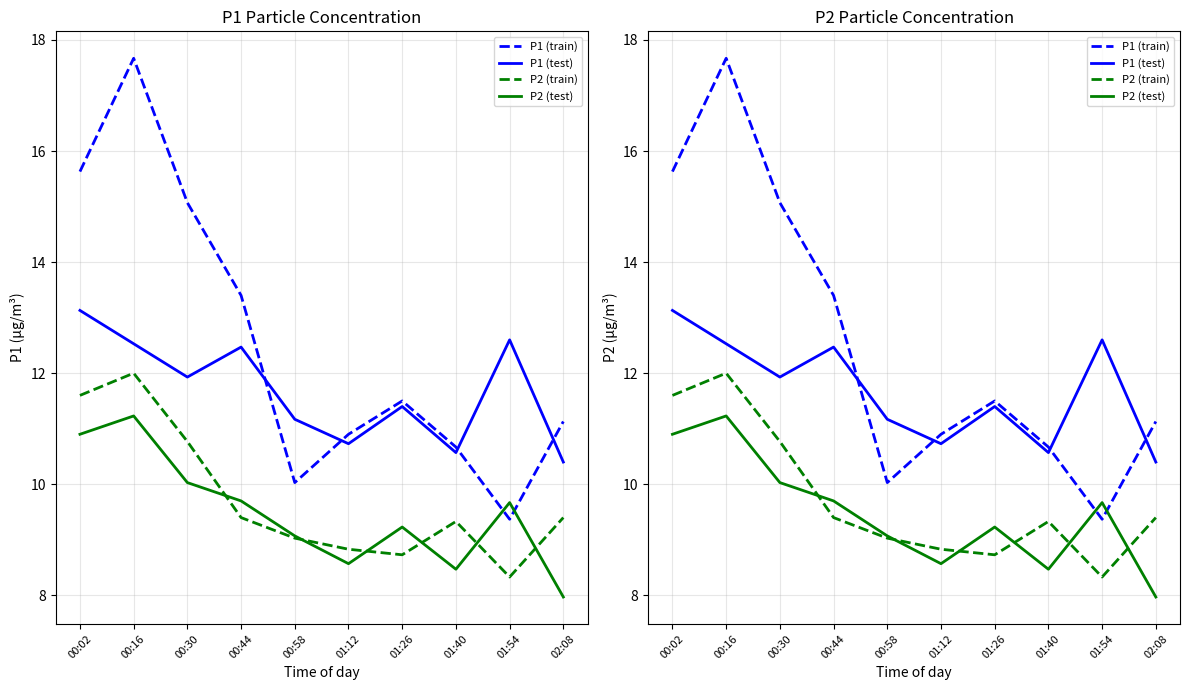

What is the value of the P2 (train) point at the 1st from the left?

11.6